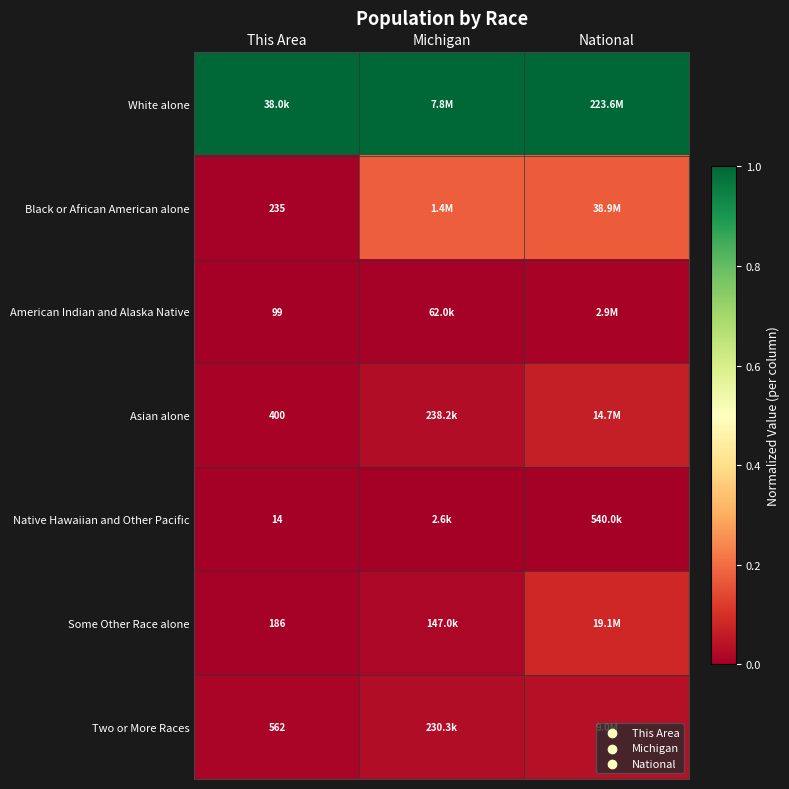

Rank the series at National from lowest to highest value.

Native Hawaiian and Other Pacific, American Indian and Alaska Native, Two or More Races, Asian alone, Some Other Race alone, Black or African American alone, White alone